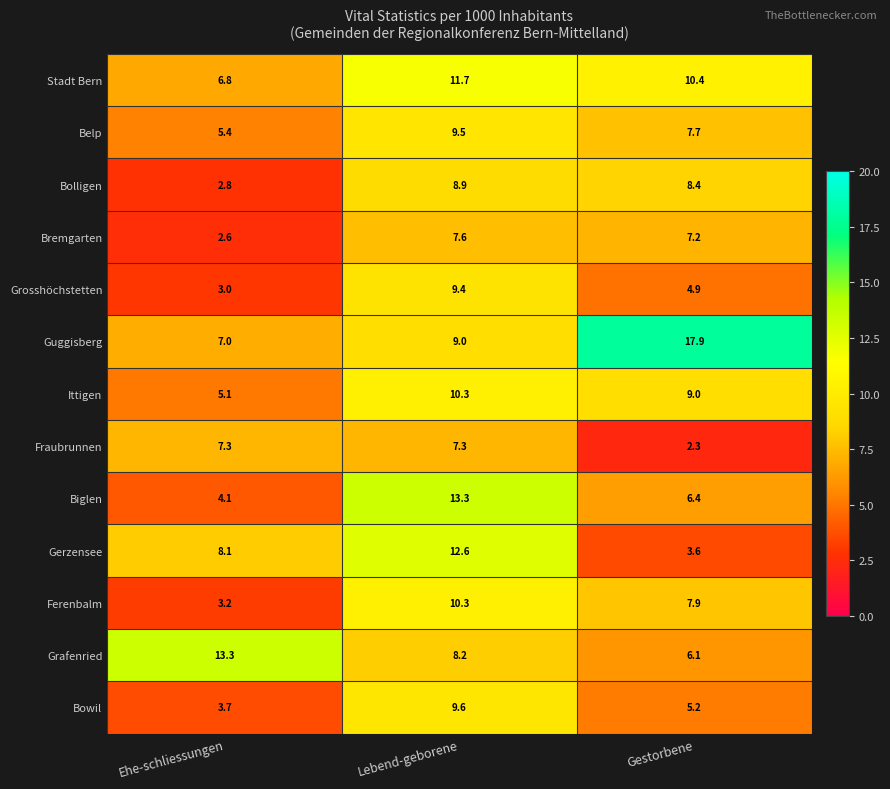

The value of Stadt Bern at Ehe-schliessungen is 6.8. True or false?

True